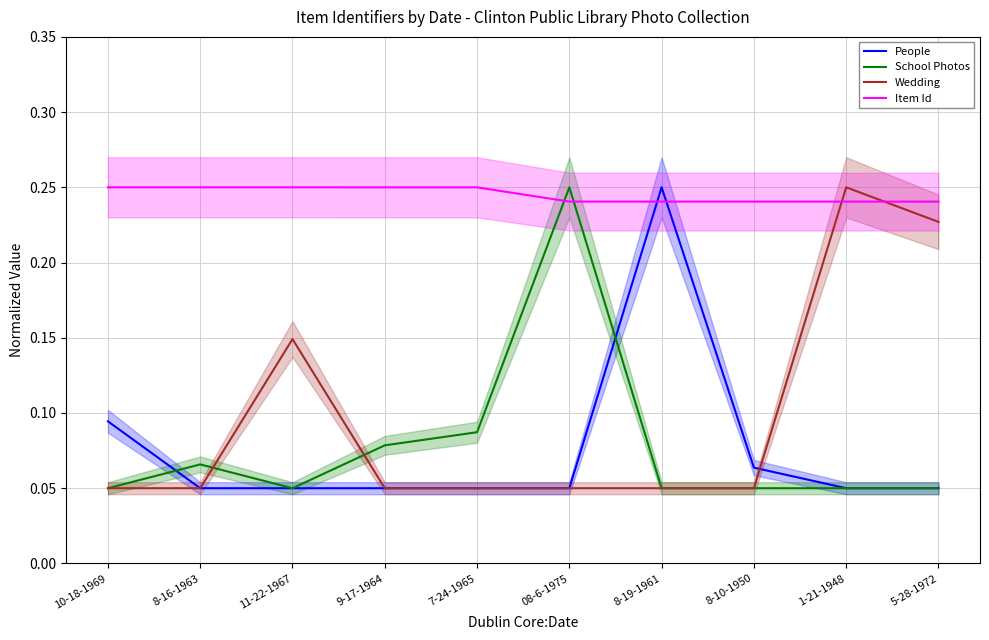

Count the School Photos values in the range 0 to 1.

10